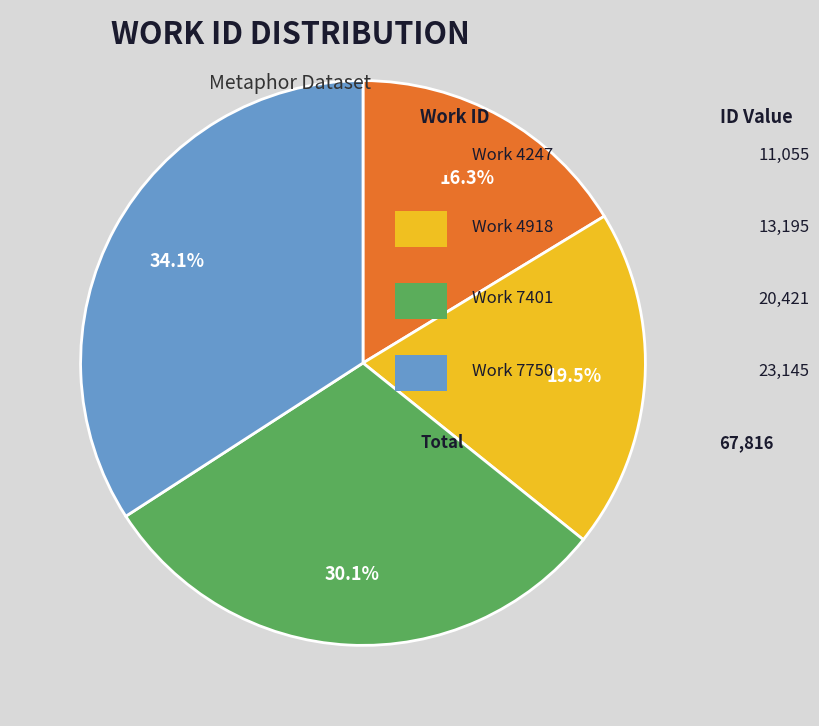

Is there a majority slice in this chart?

No